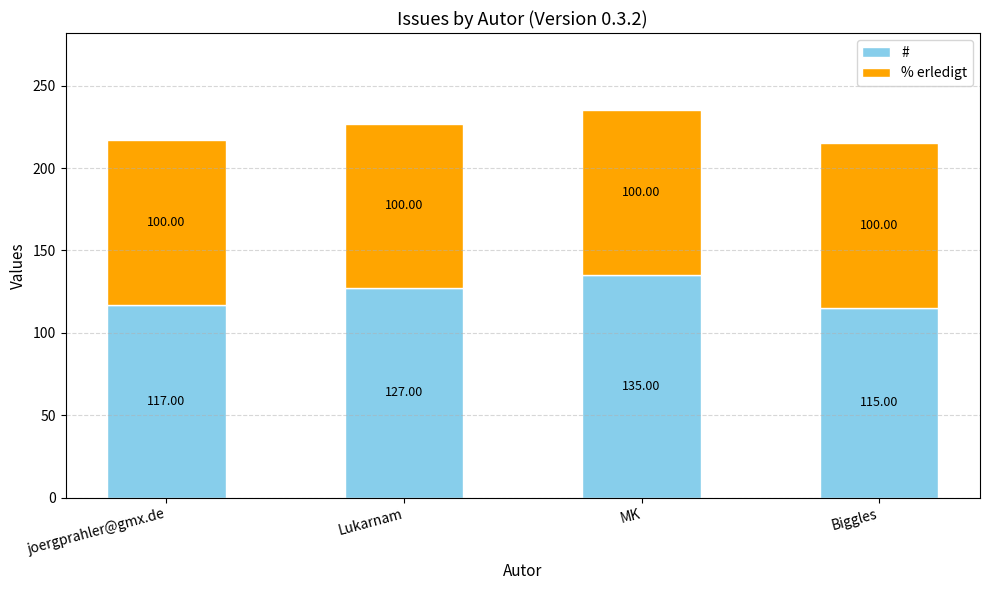

At which label does # reach its peak?

MK